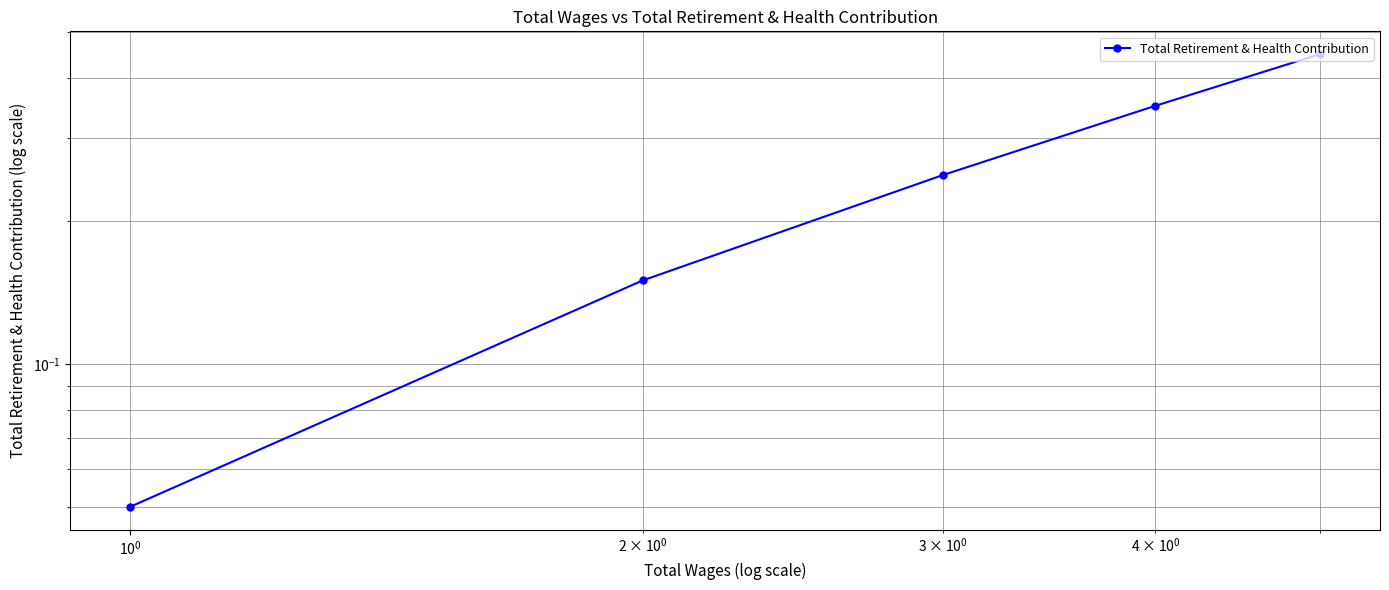

What is the minimum value shown in the chart?

0.1